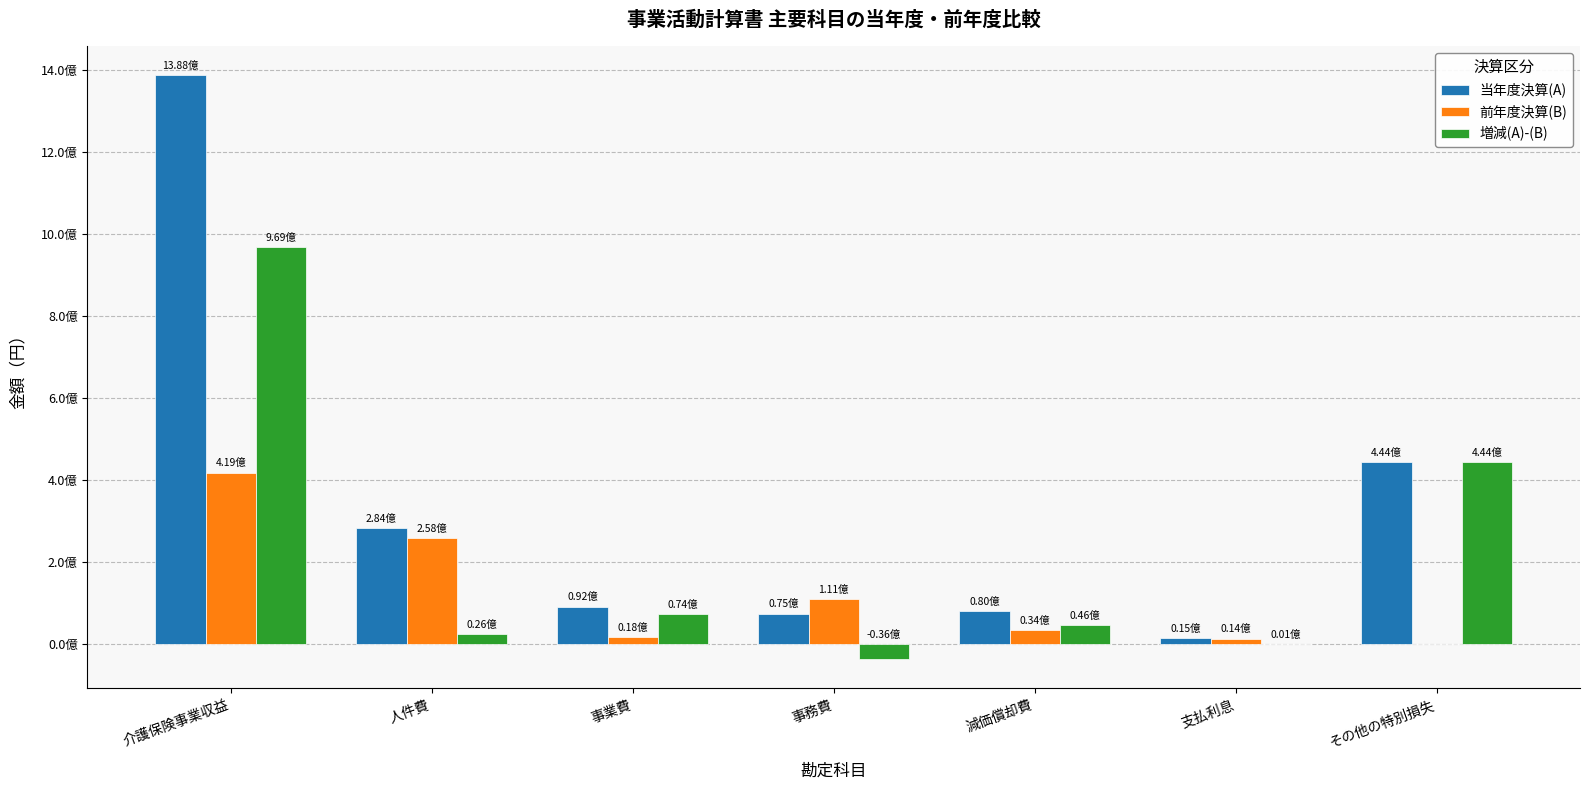

At how many categories does at least one series exceed 996043848?

1